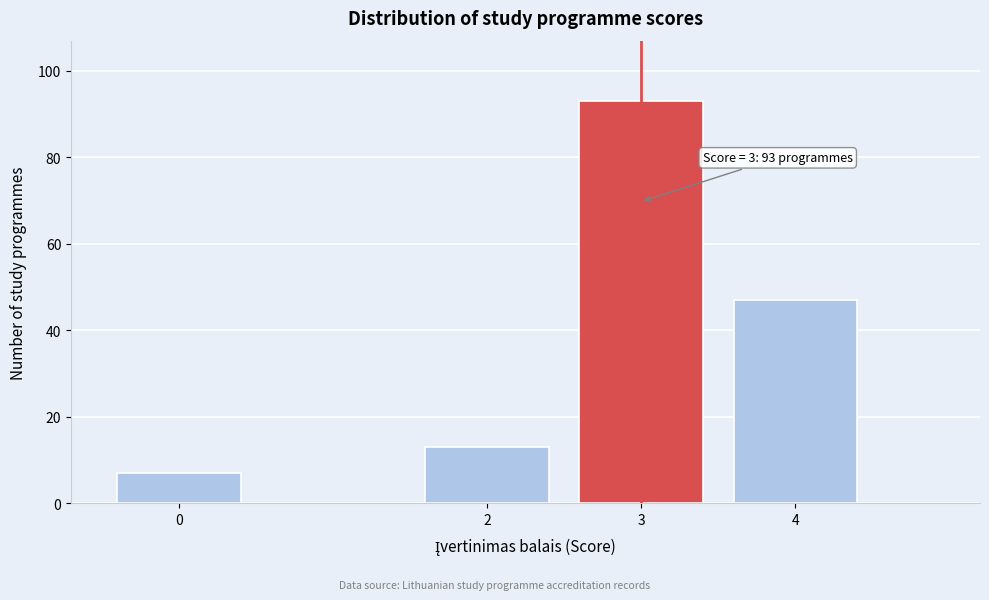

Reading left to right, what are all the values shown in this chart?

7	13	93	47